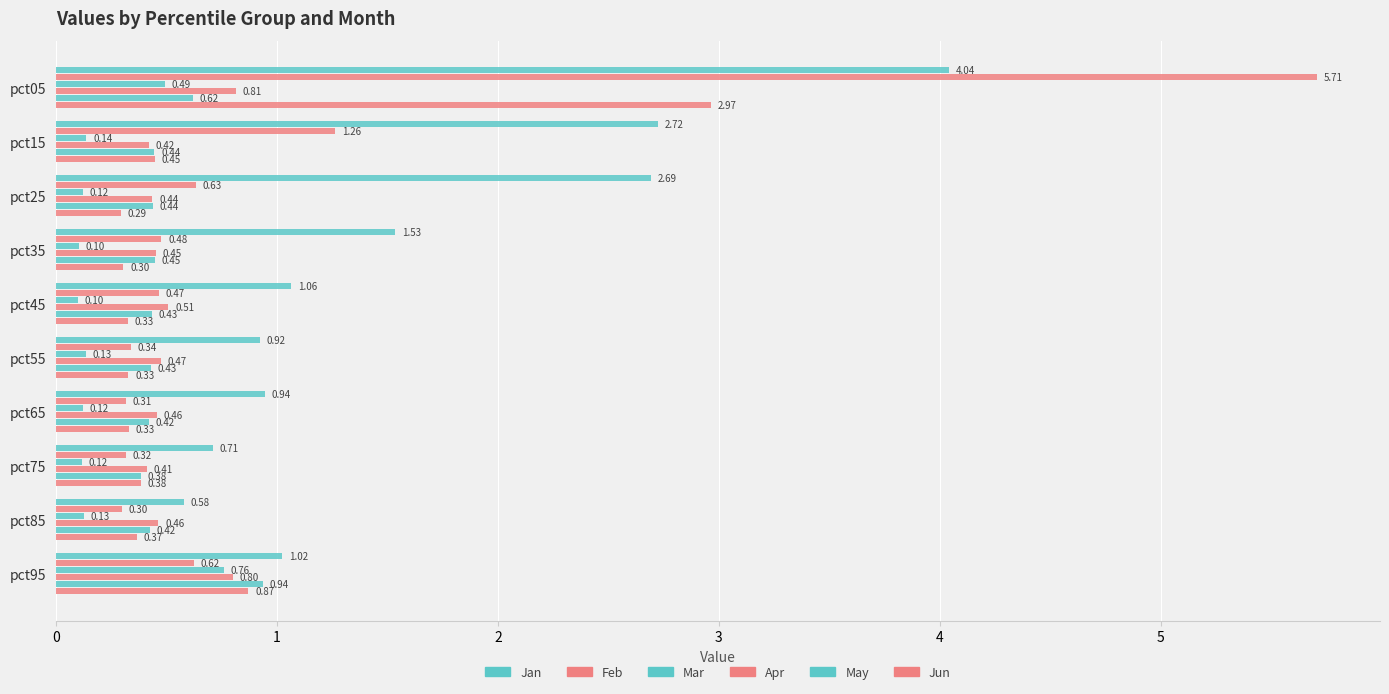

Rank the series by their maximum value, from highest to lowest.

Feb, Jan, Jun, May, Apr, Mar